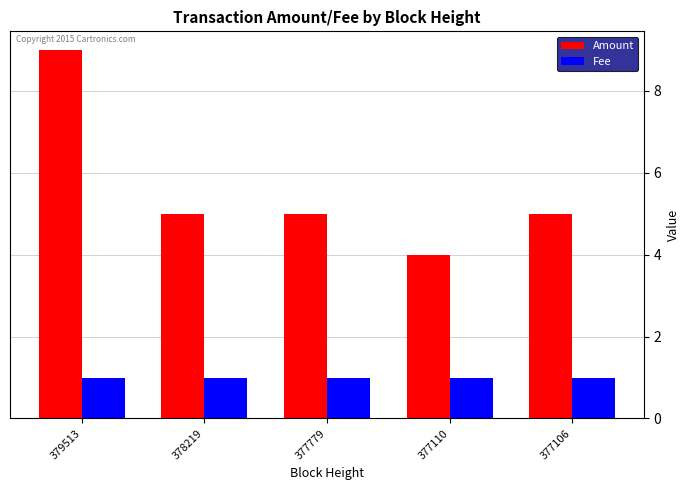

Which category has the highest value across all series?

379513